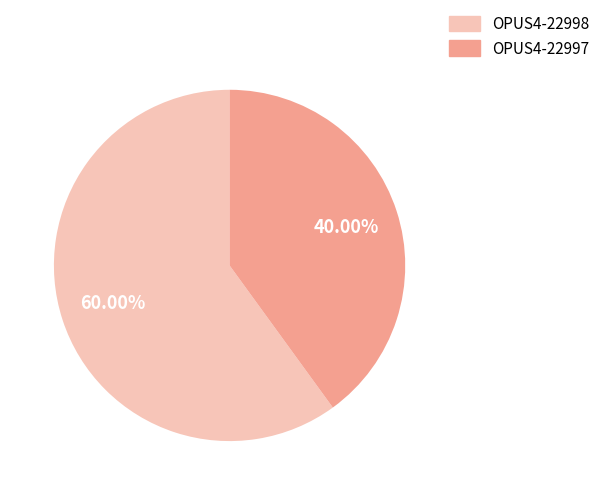

How many segments does this pie chart have?

2